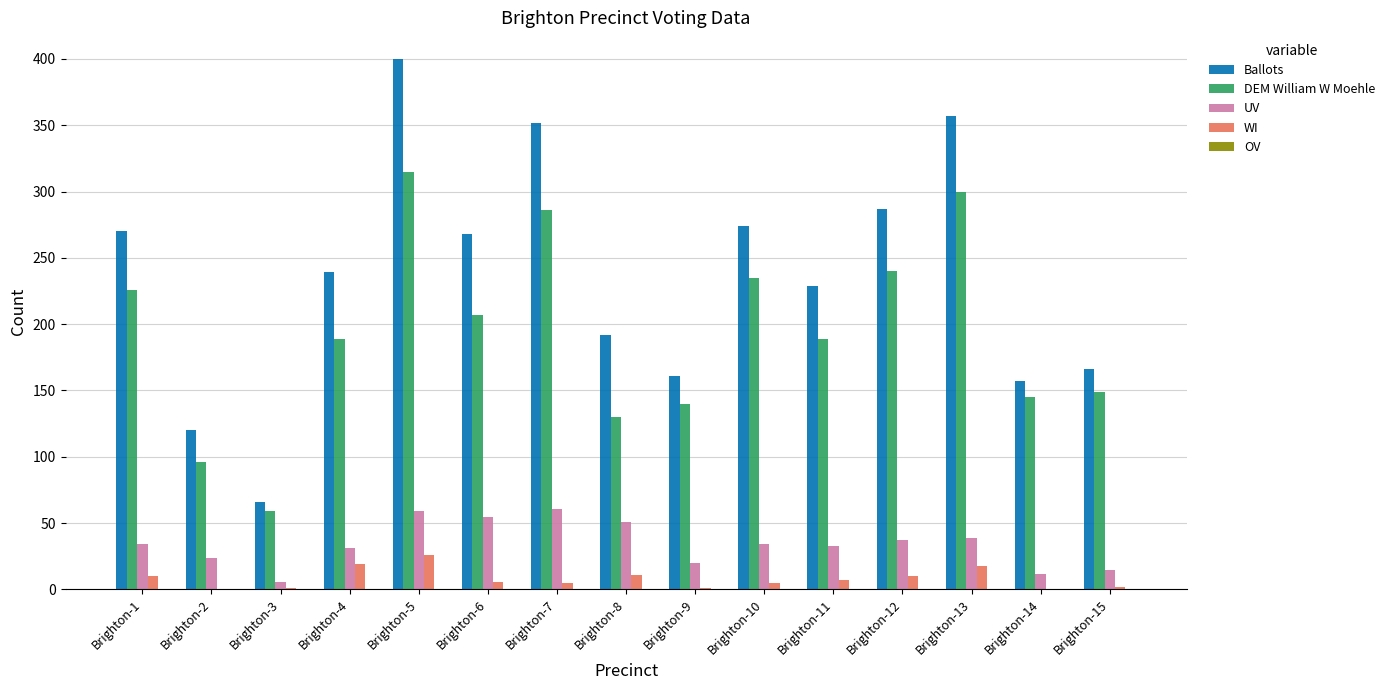

Where does the WI series first go above 6?

Brighton-1